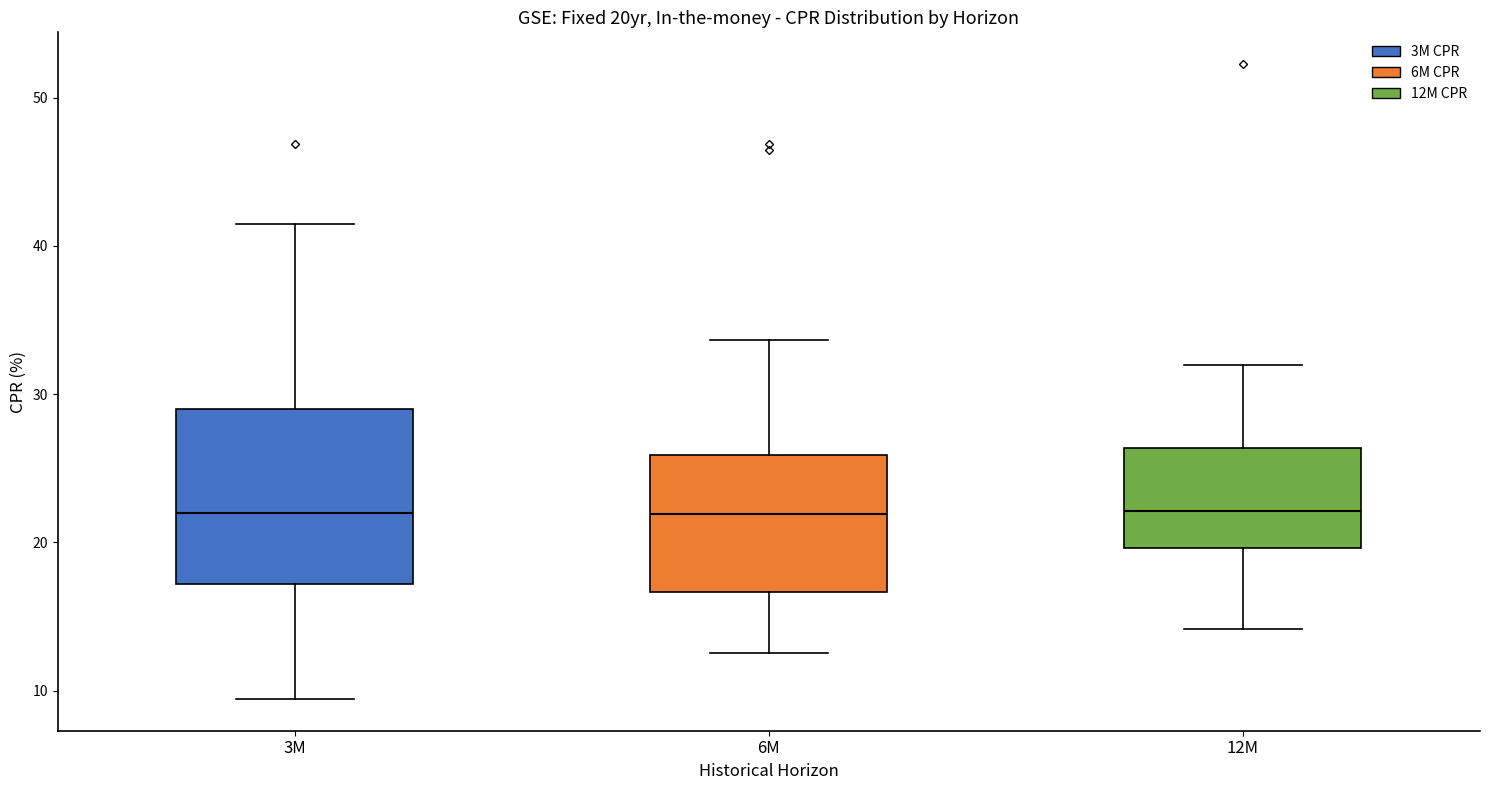

Reading left to right, transcribe this box plot: for each box, give where its median line is, the range the box spans, and where its two whiskers end, as read against the y-axis. The values are not printed on the chart, so give them approximately, as read against the axis.

3M: median 22, box 17 to 29, whiskers 9 to 41
6M: median 22, box 17 to 26, whiskers 13 to 34
12M: median 22, box 20 to 26, whiskers 14 to 32